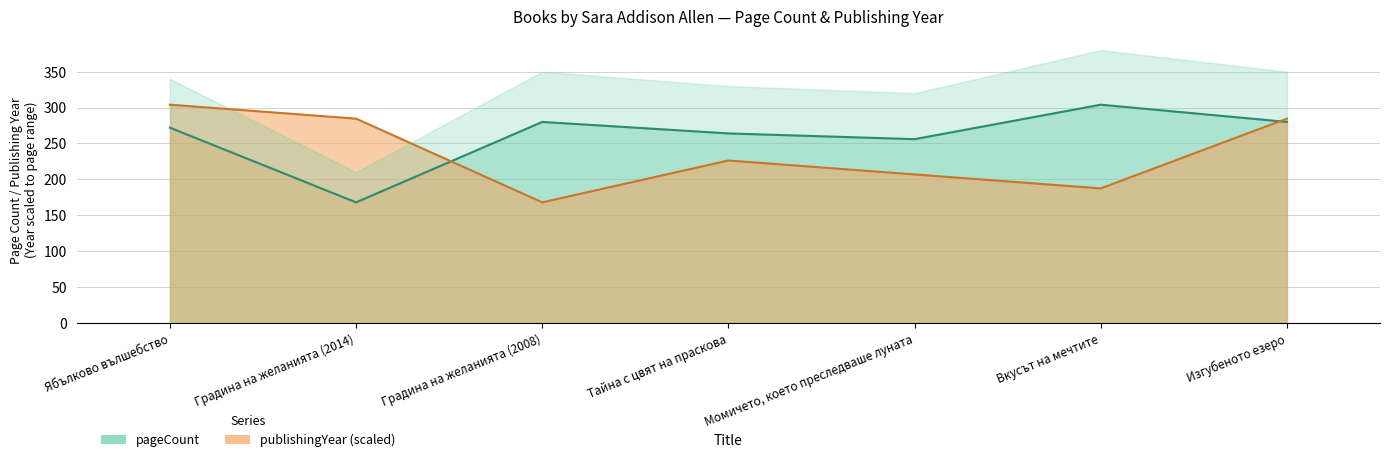

What is the smallest value displayed?

168.0